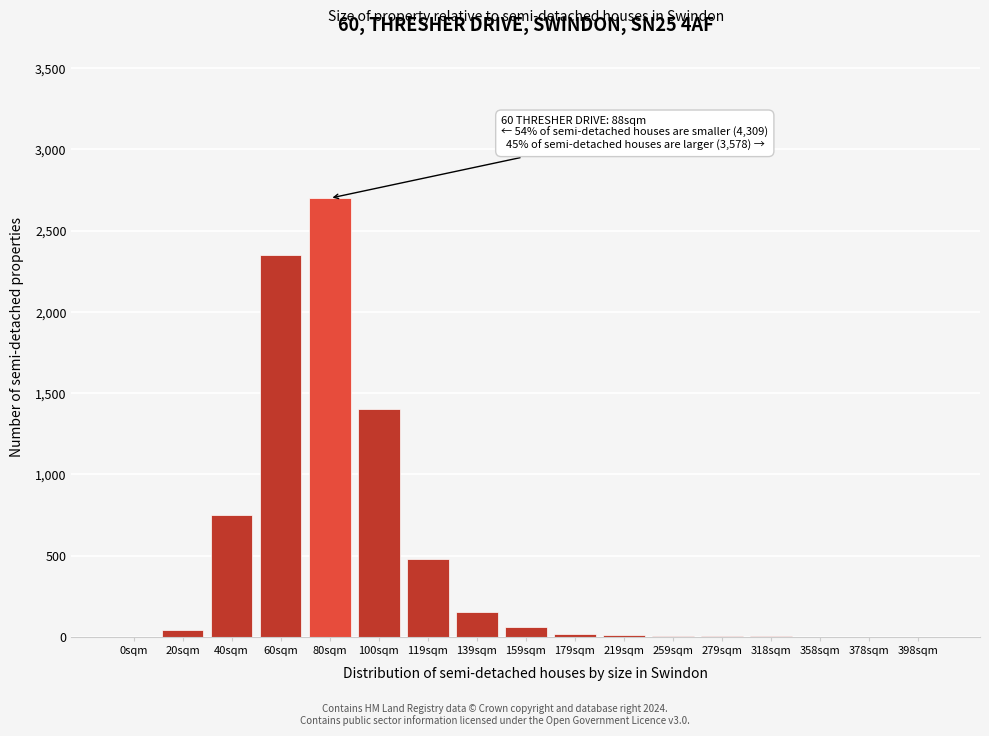

Approximately how many times larger is the value at 139sqm compared to 119sqm?

0.3